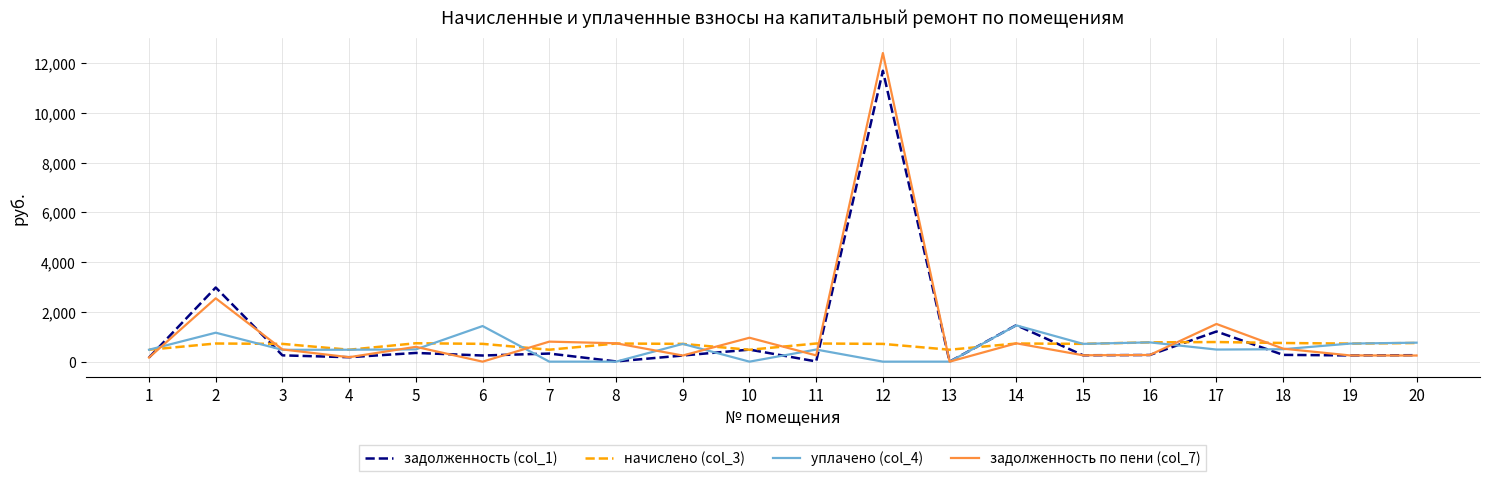

How many lines are shown in the chart?

4